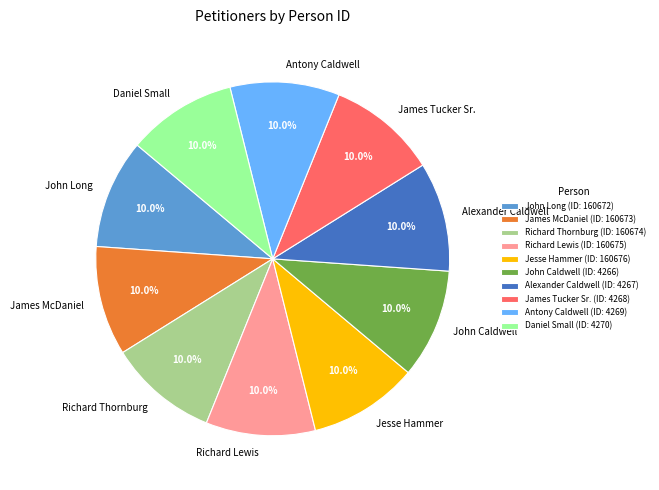

Does John Caldwell account for over 50% of the chart?

No